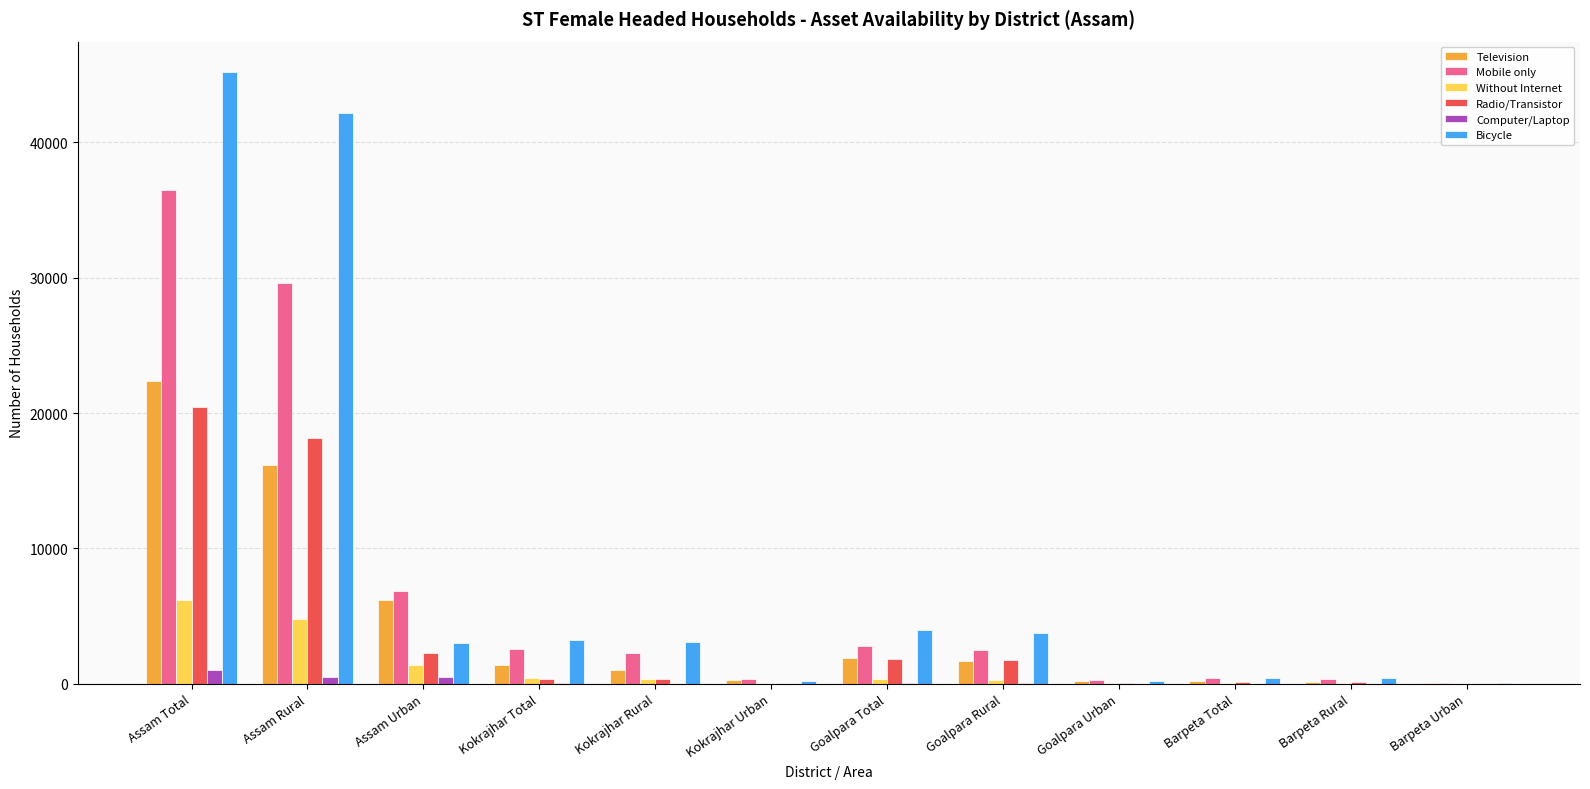

What is the spread (max minus min) of values at Assam Total?

44165